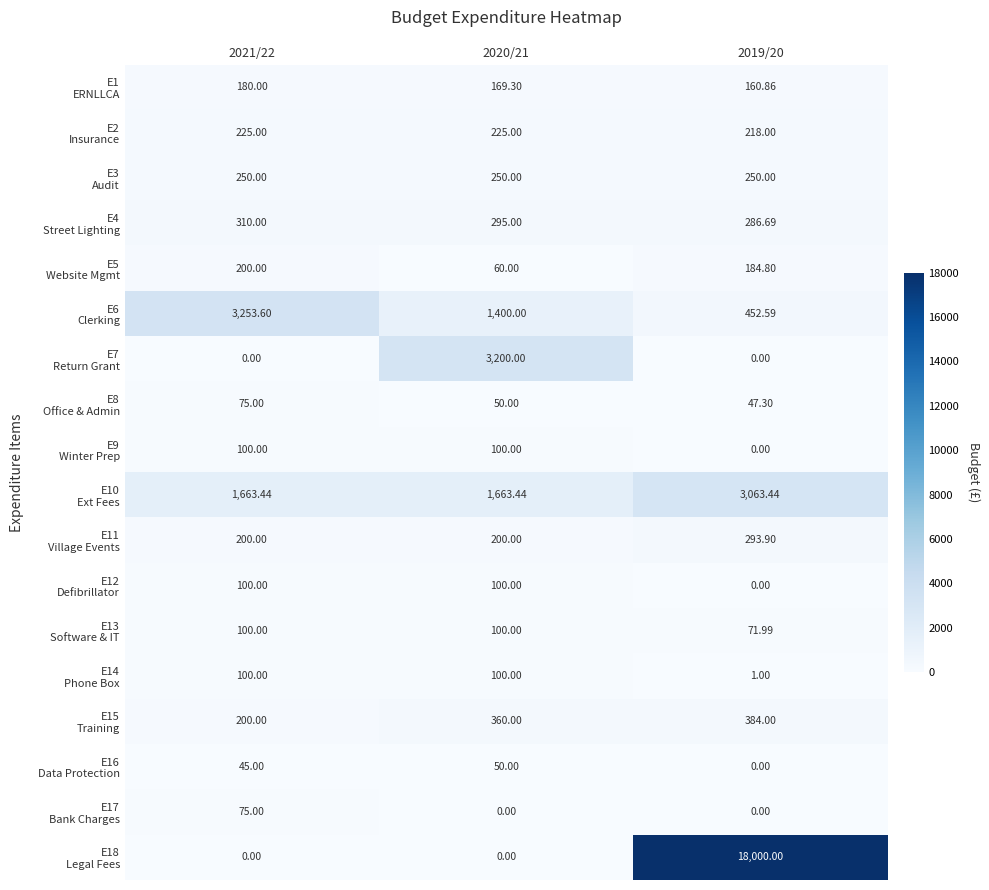

Count the number of data series in this chart.

18